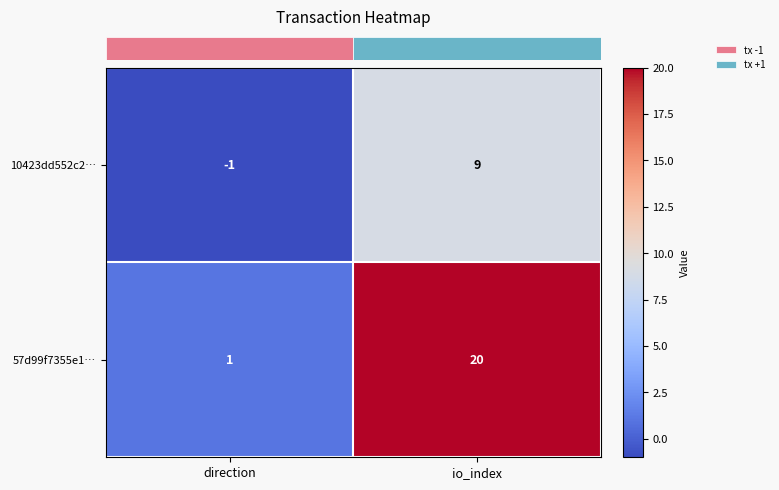

Reading left to right, list all the values displayed in this chart.

10423dd552c2…: direction=-1	io_index=9
57d99f7355e1…: direction=1	io_index=20